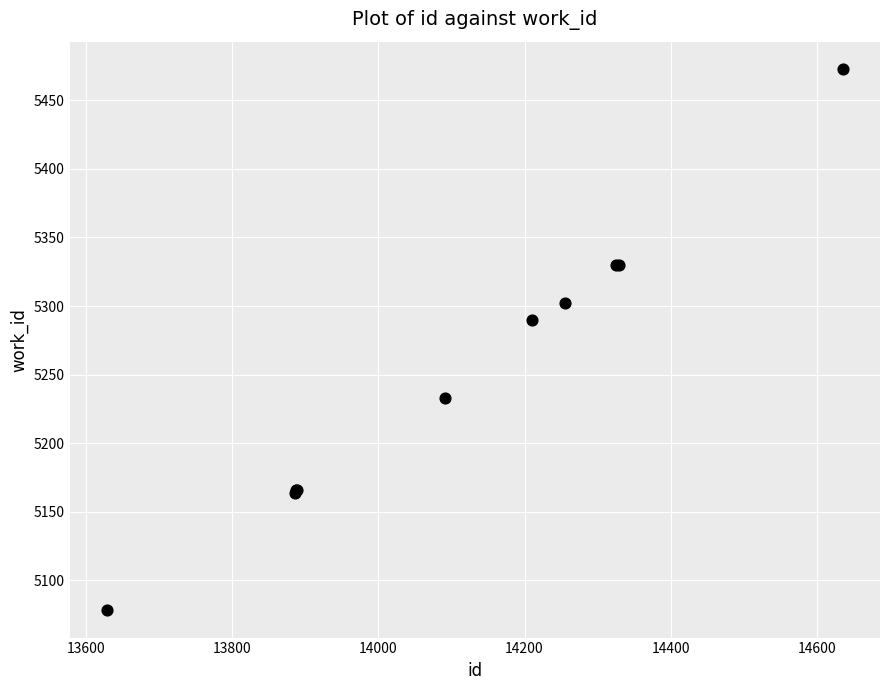

What Y value in the scatter plot is closest to 5275?

5290